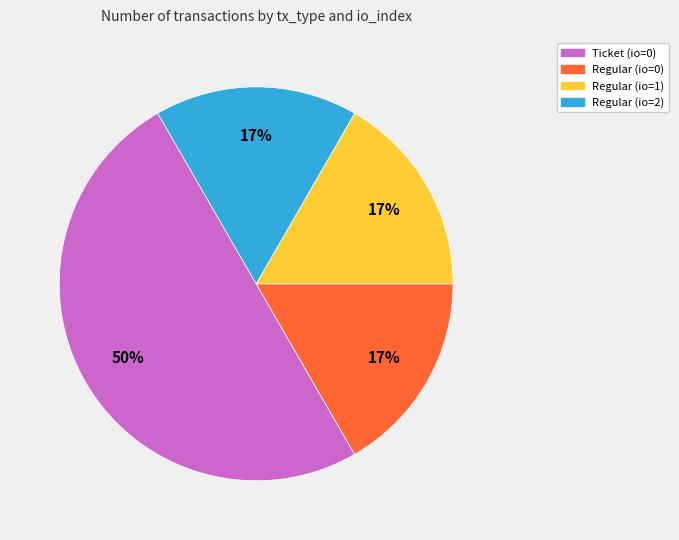

Is it true that Ticket (io=0) is 50% of the pie?

True